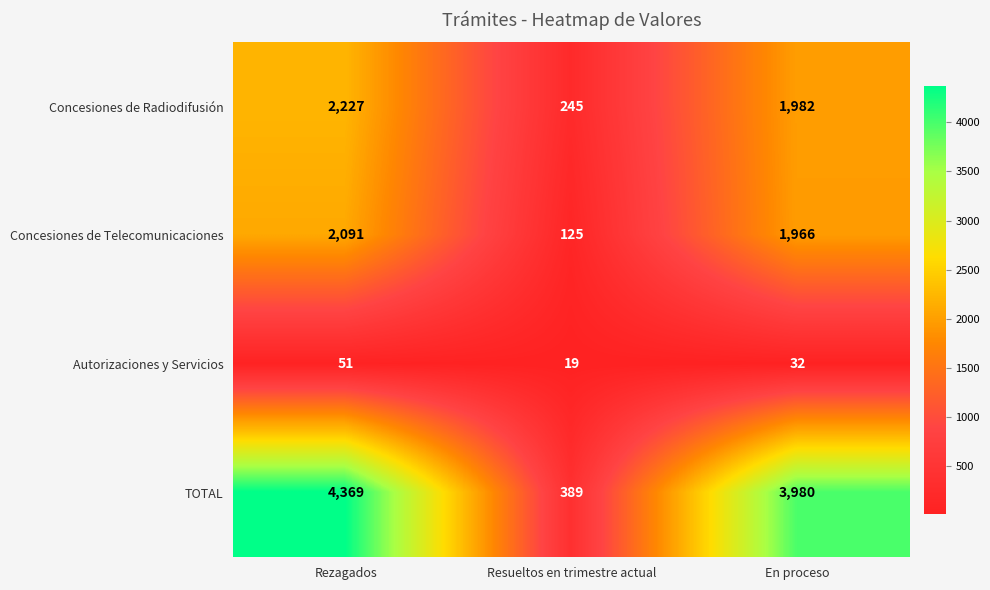

At Resueltos en trimestre actual, list the series in order from largest to smallest.

TOTAL, Concesiones de Radiodifusión, Concesiones de Telecomunicaciones, Autorizaciones y Servicios